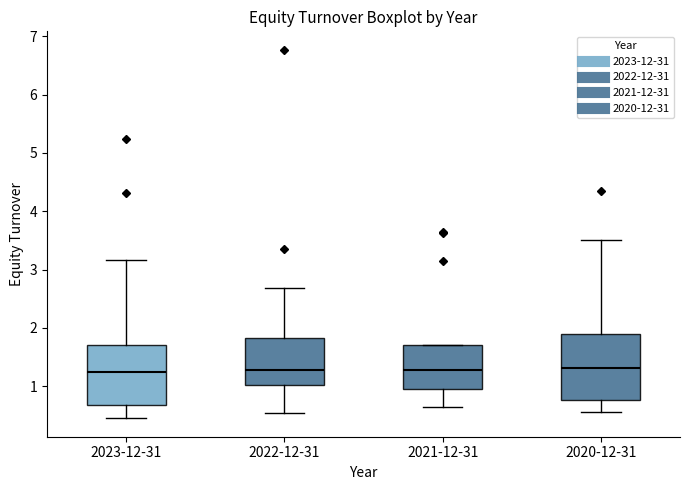

Where does the lower whisker of the box for 2023-12-31 end on the y-axis? The values are not printed on the chart, so give them approximately, as read against the axis.

0.5